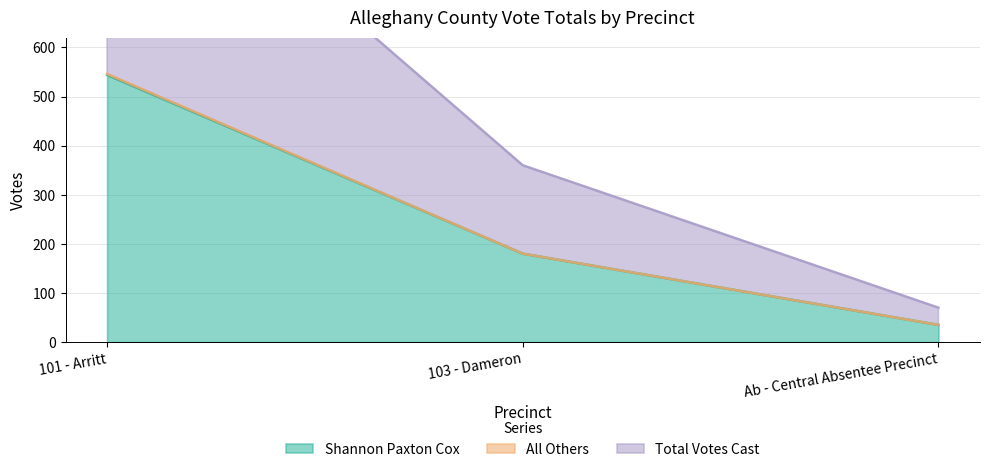

Which category has the lowest value in the Shannon Paxton Cox series?

Ab - Central Absentee Precinct